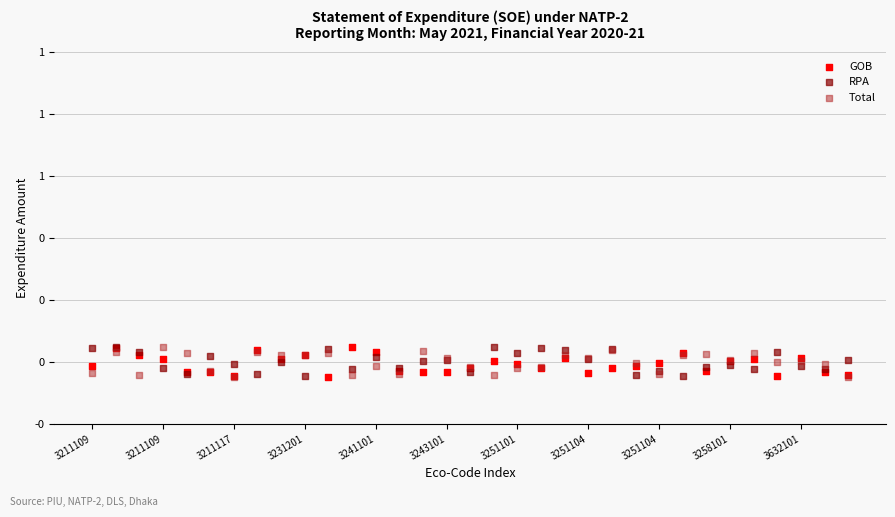

What are all the series names shown in the legend?

GOB, RPA, Total